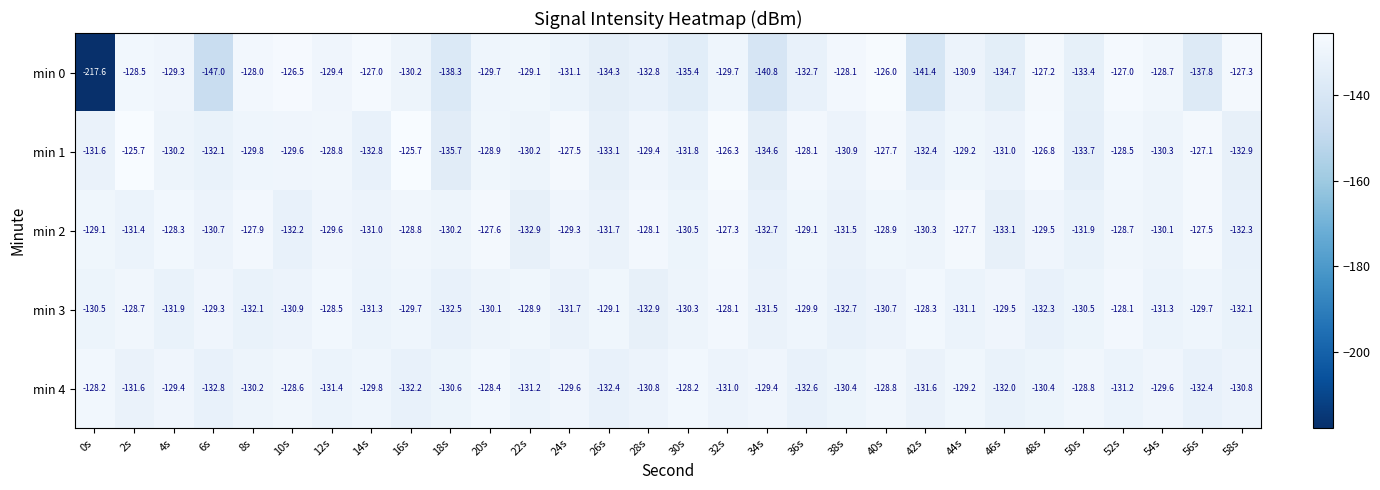

Rank the series by their maximum value, from highest to lowest.

min 1, min 0, min 2, min 3, min 4